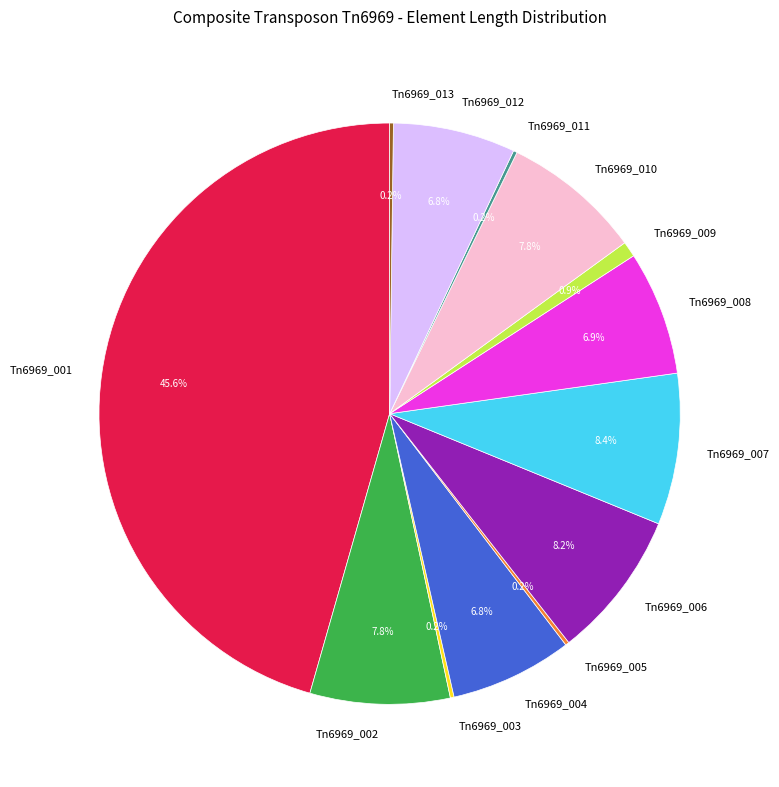

Is there any slice that represents more than half of the pie?

No